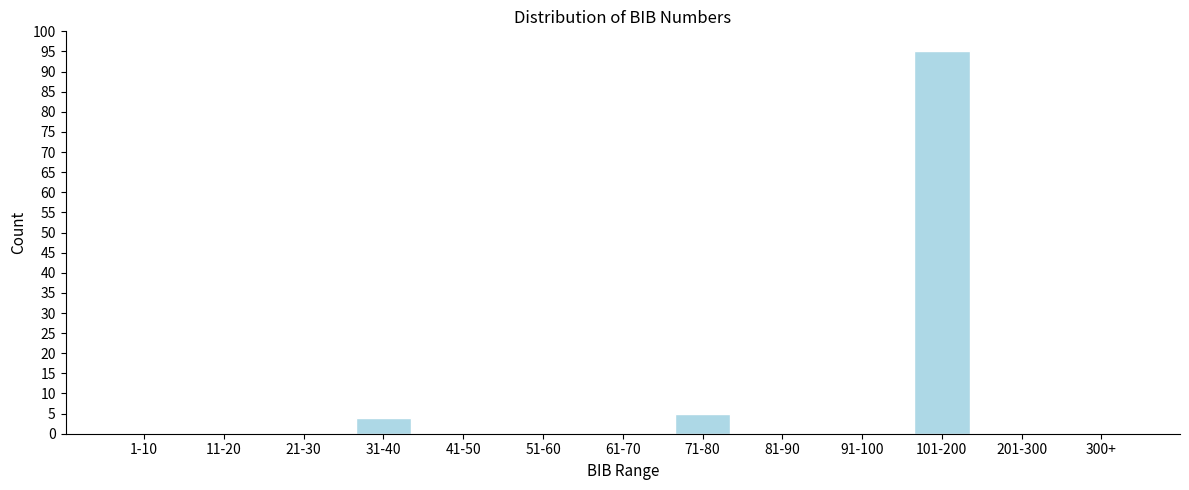

Reading left to right, transcribe all the data shown in this chart.

1-10=0	11-20=0	21-30=0	31-40=4	41-50=0	51-60=0	61-70=0	71-80=5	81-90=0	91-100=0	101-200=95	201-300=0	300+=0